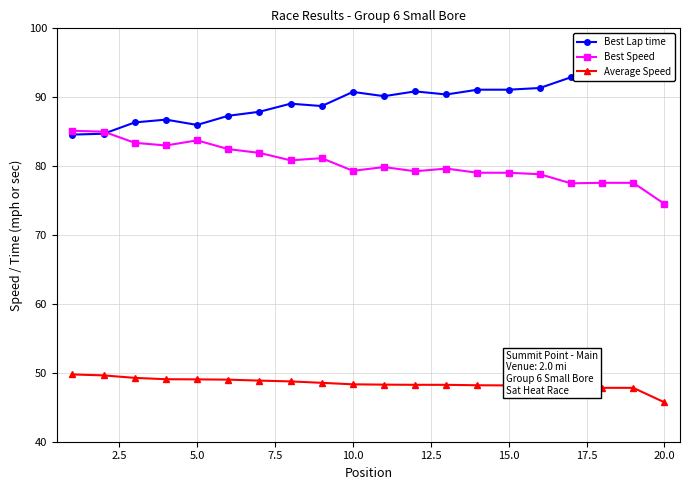

True or false: Average Speed and Best Speed intersect in this chart.

False